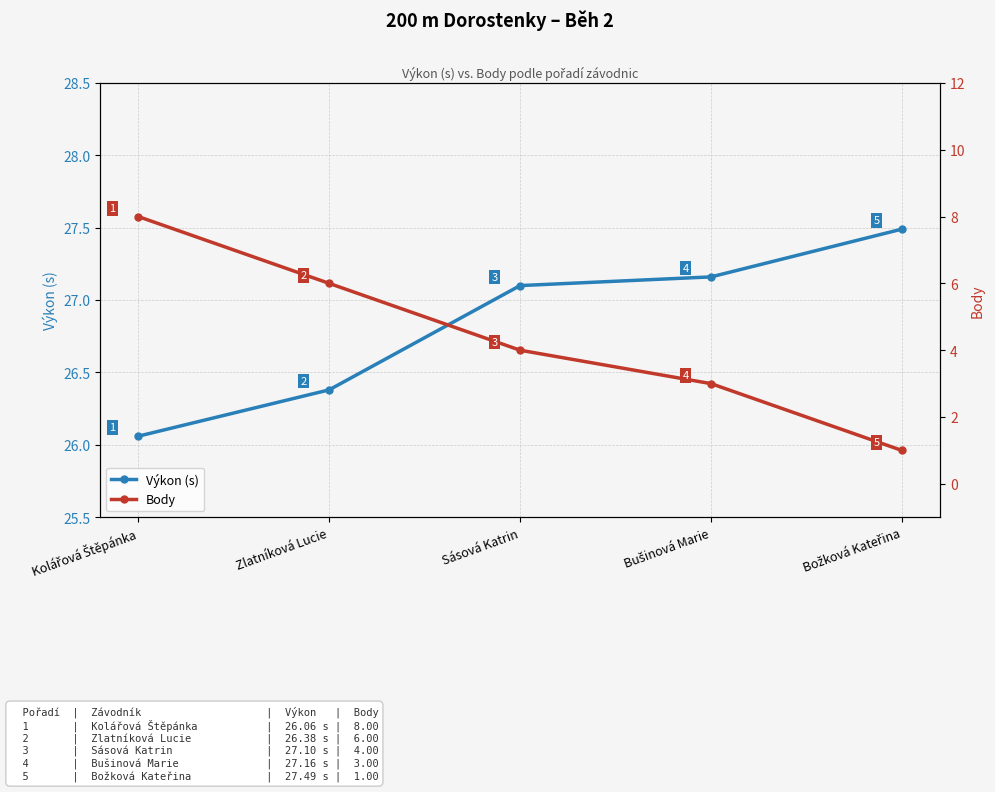

Is this an area chart (filled region under the line)?

No